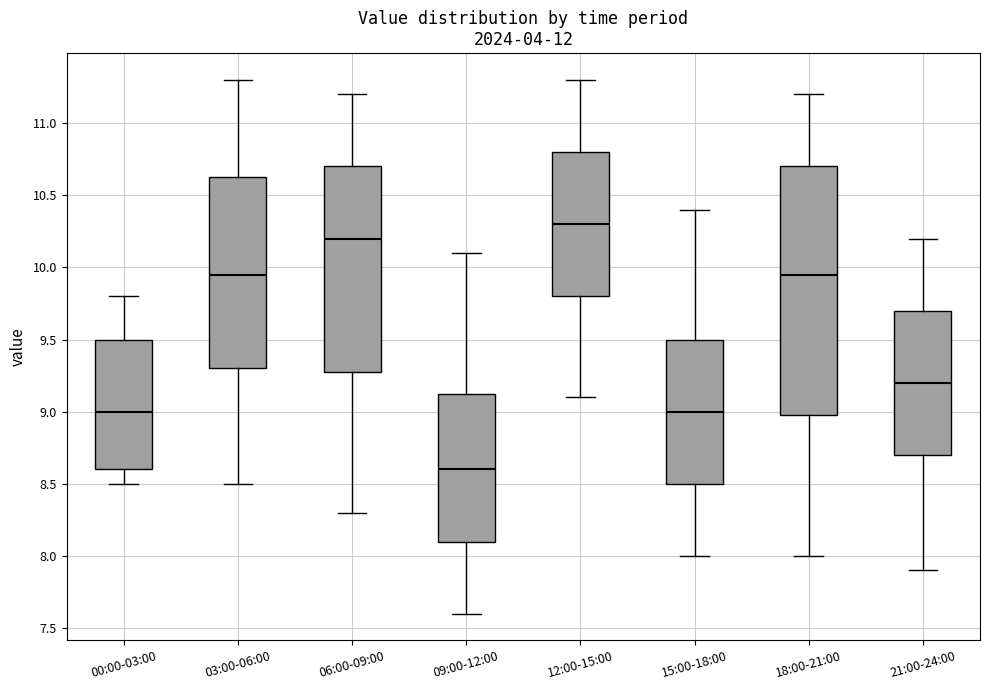

Which box has the lowest median line?

09:00-12:00